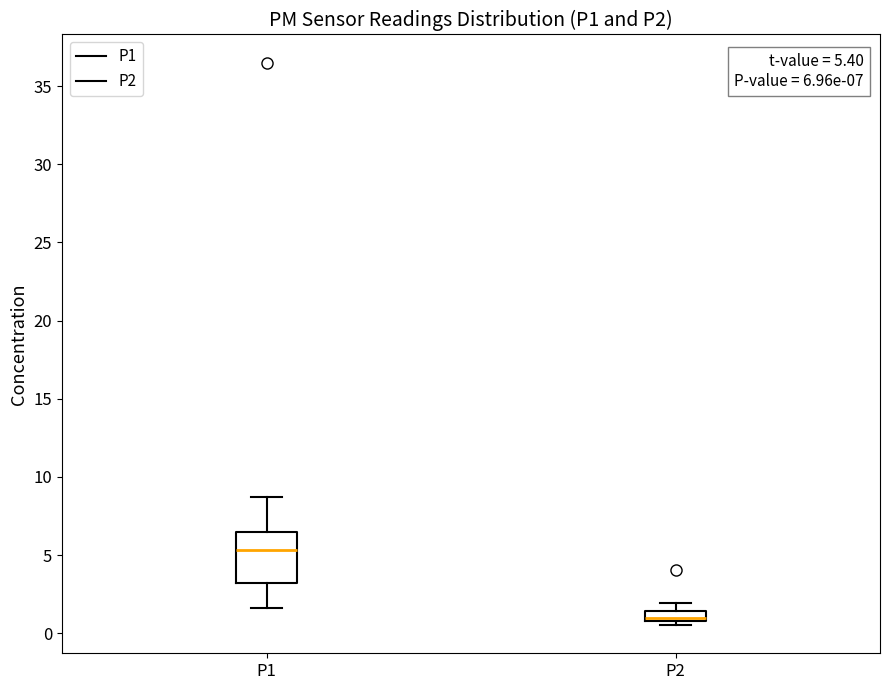

Comparing the boxes themselves (not the whiskers), which one is the tallest?

P1